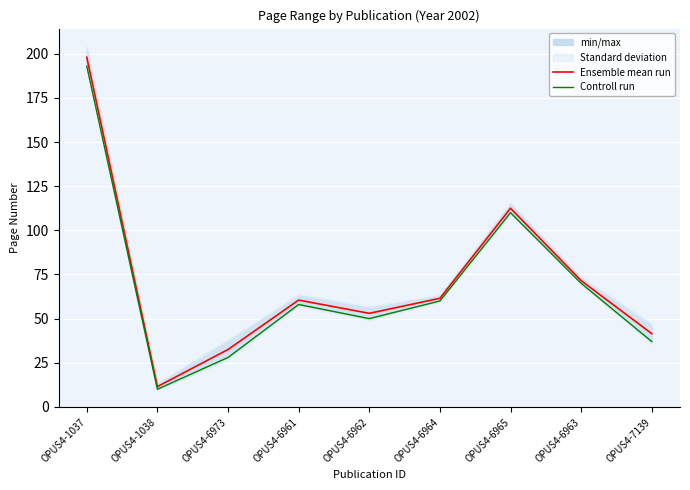

True or false: Controll run has a value of 83.2 at OPUS4-6964.

False